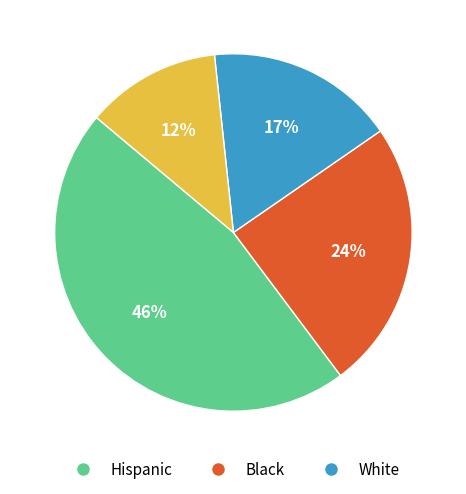

Is there any slice that represents more than half of the pie?

No